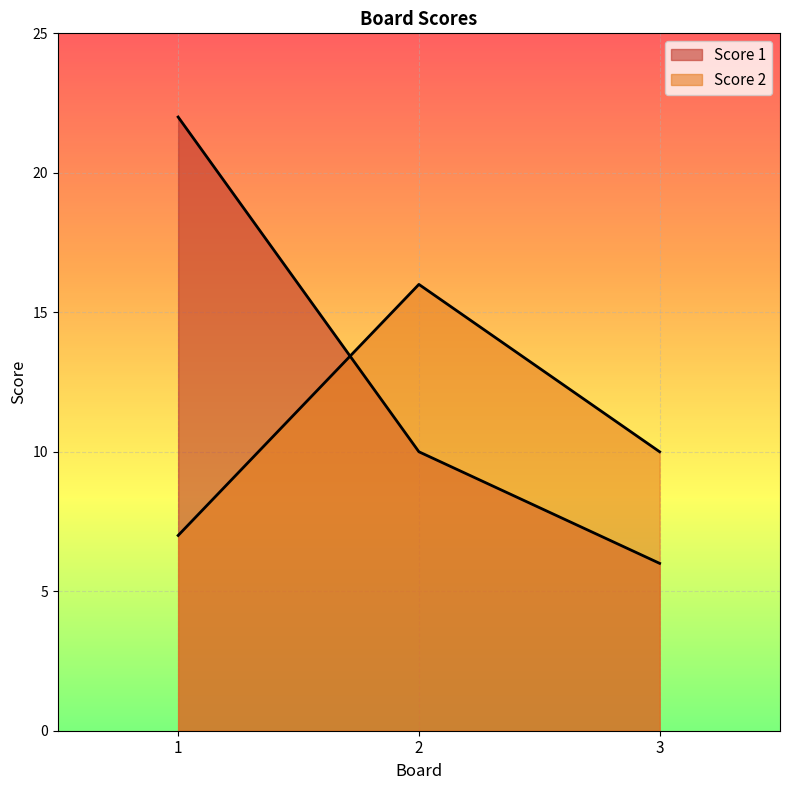

Which series has the largest range (max minus min)?

Score 1